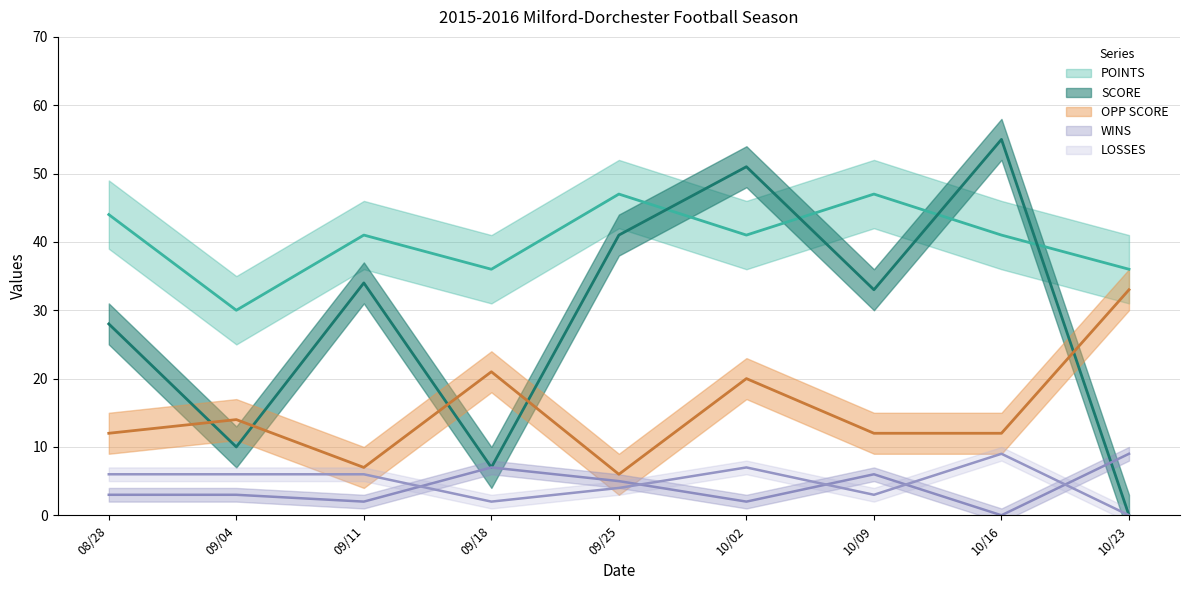

True or false: LOSSES has more than 2 interior local peaks.

False